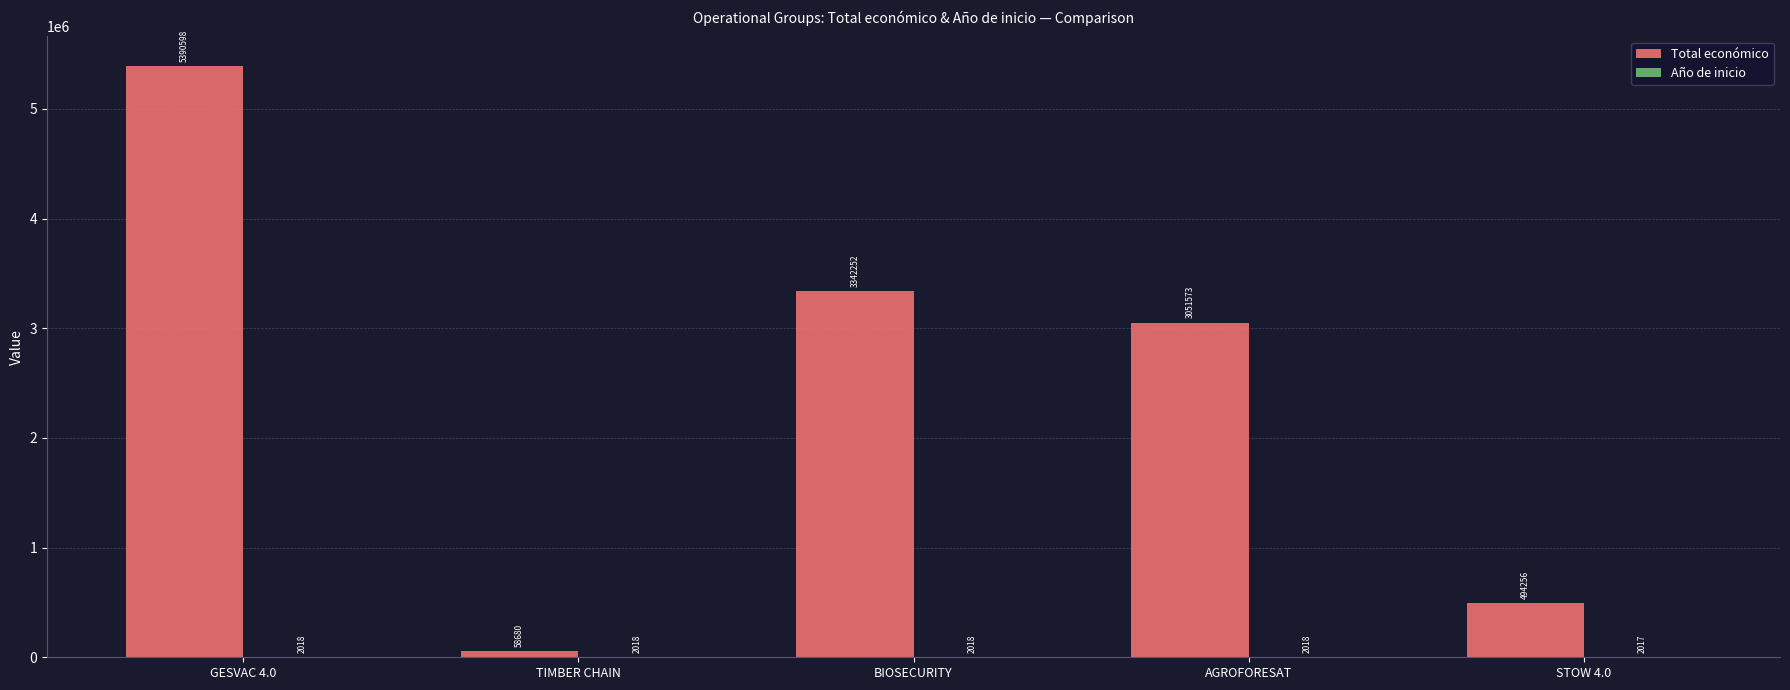

Which series has the largest total across all categories?

Total económico